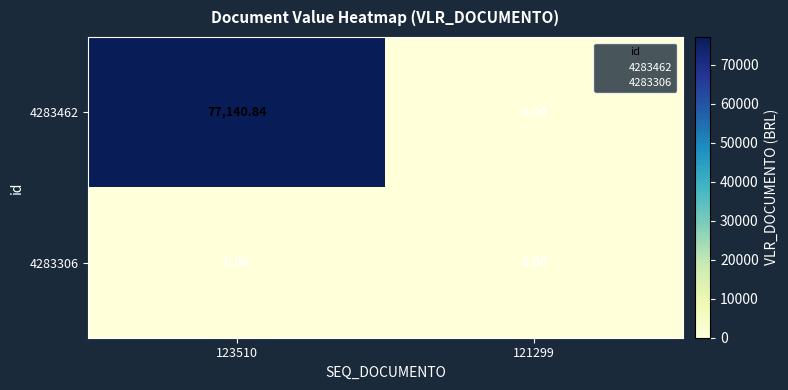

Between 123510 and 121299, which series saw the biggest shift?

4283462